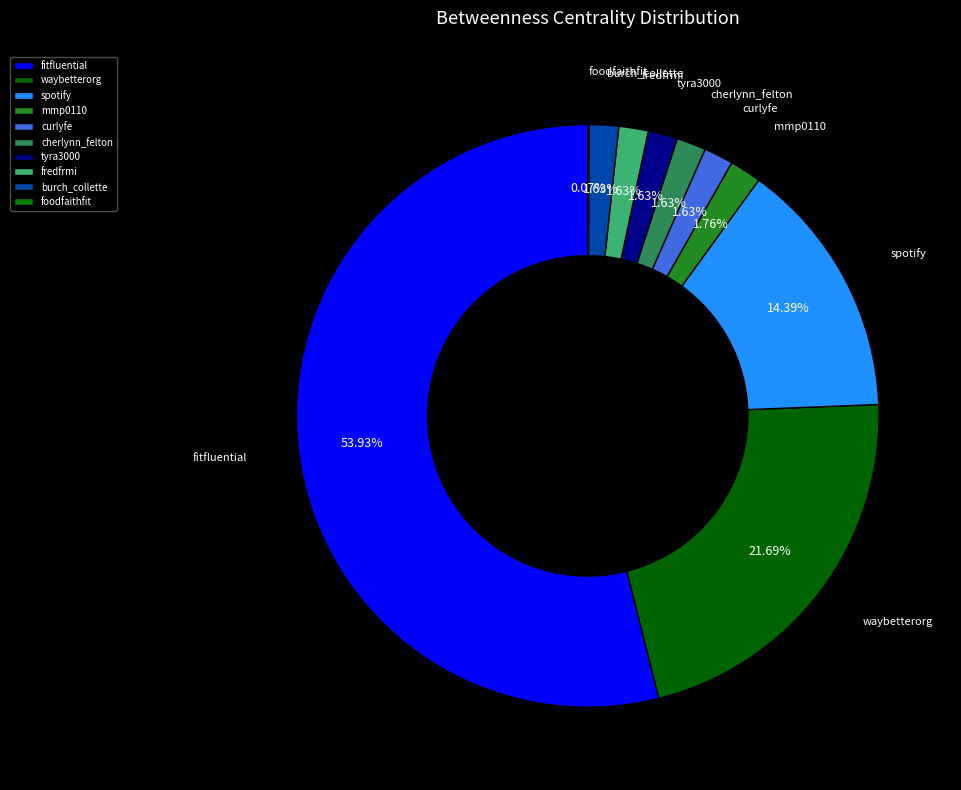

The spotify slice represents 14% of the pie. True or false?

True